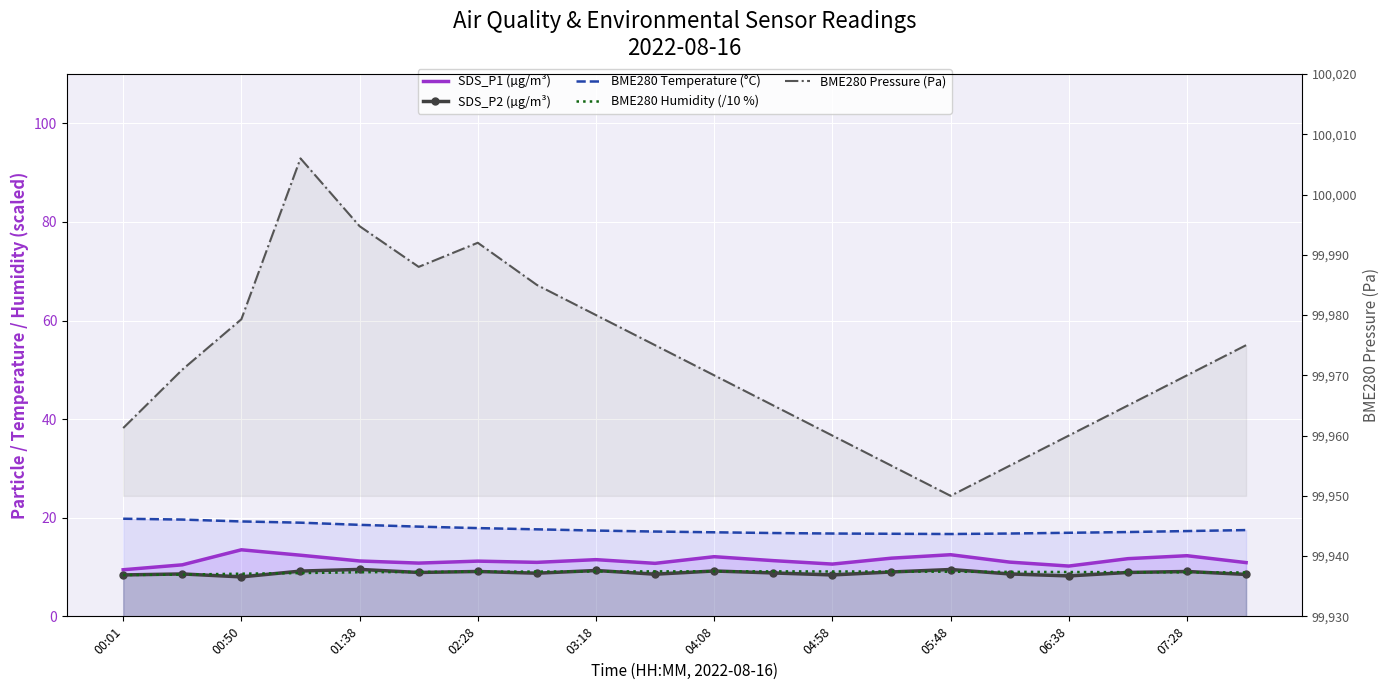

What are all the series names shown in the legend?

SDS_P1 (µg/m³), SDS_P2 (µg/m³), BME280 Temperature (°C), BME280 Humidity (/10 %), BME280 Pressure (Pa)